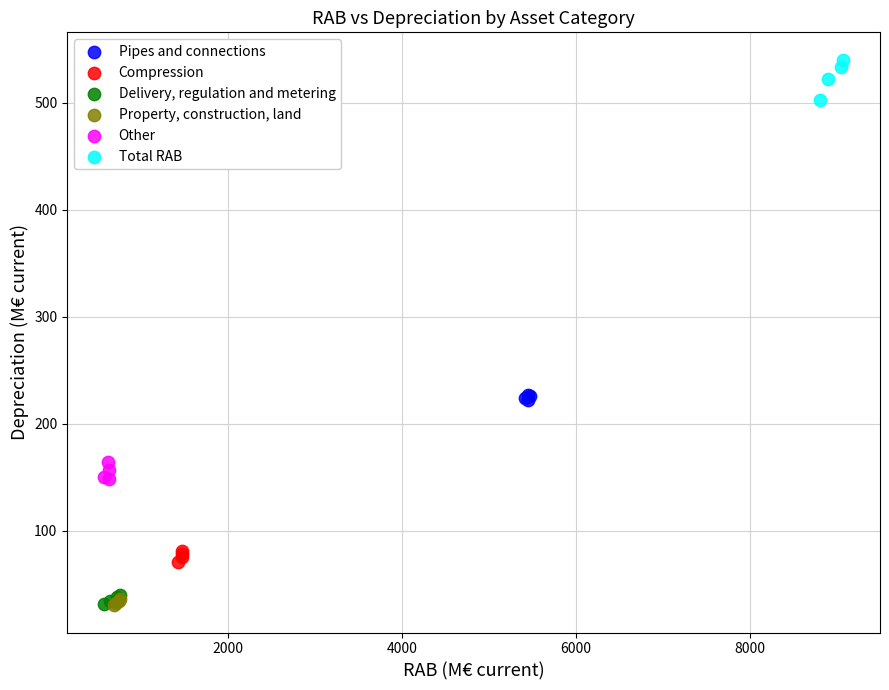

Which series reaches the maximum Y coordinate?

Total RAB